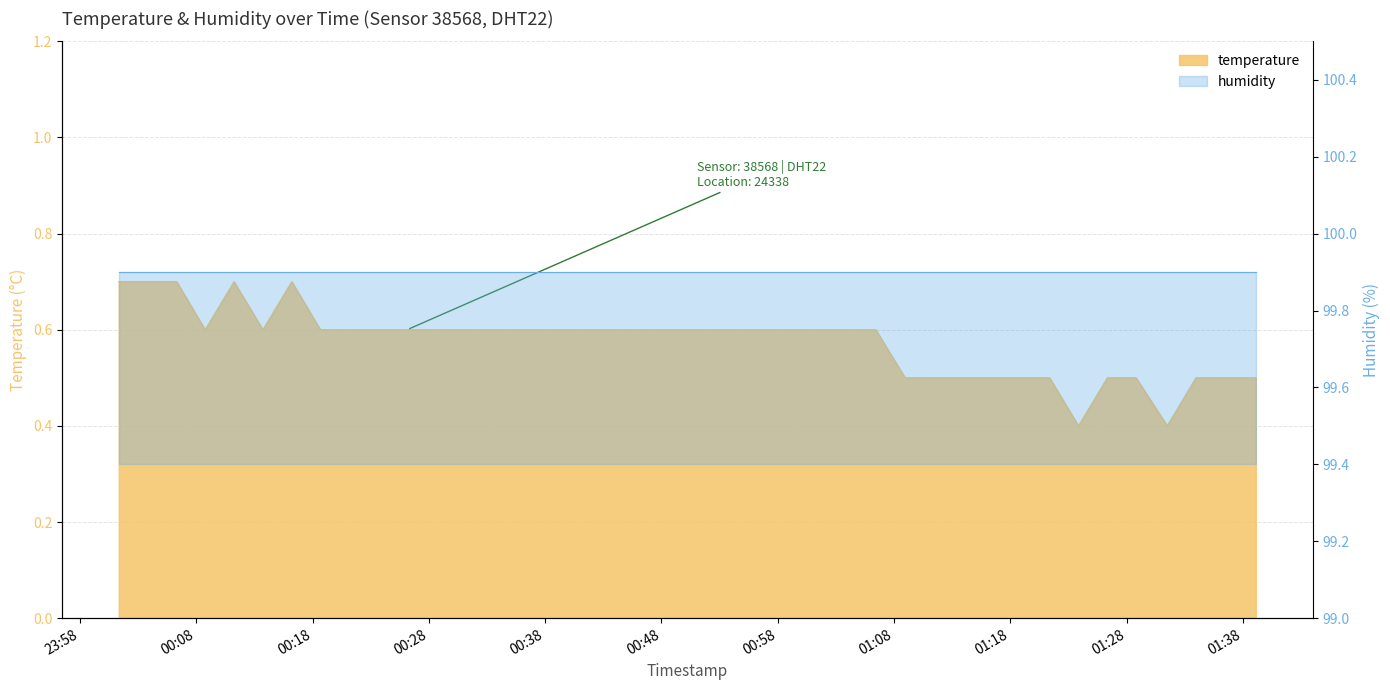

Is it true that the value at 2022-12-10T01:31:30 is 0.4?

True